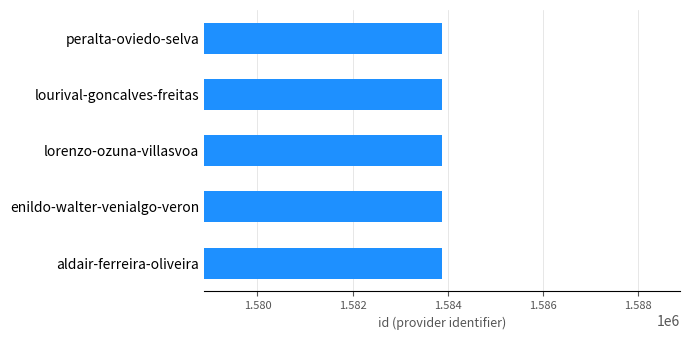

What is the ratio of the value at enildo-walter-venialgo-veron to the value at lorenzo-ozuna-villasvoa?

1.0